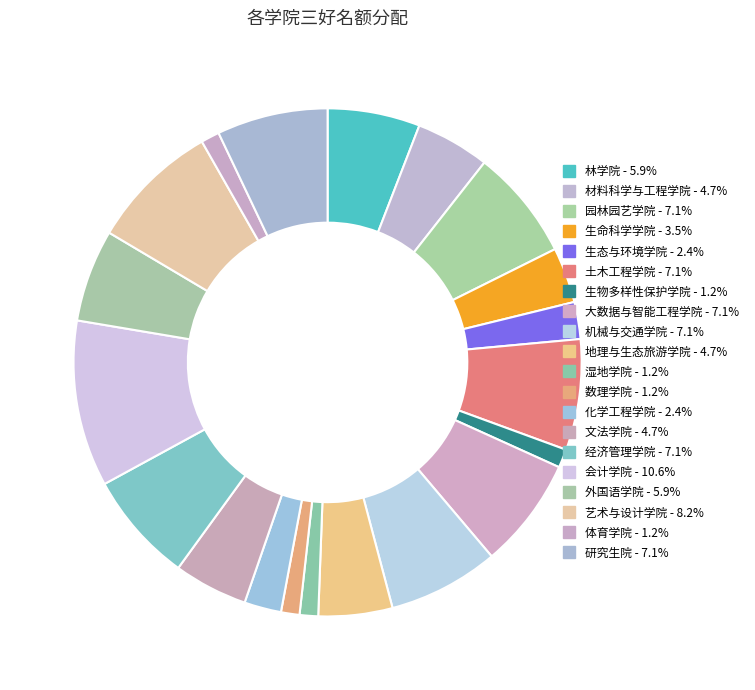

How much of the chart is everything except 材料科学与工程学院?

95.3%